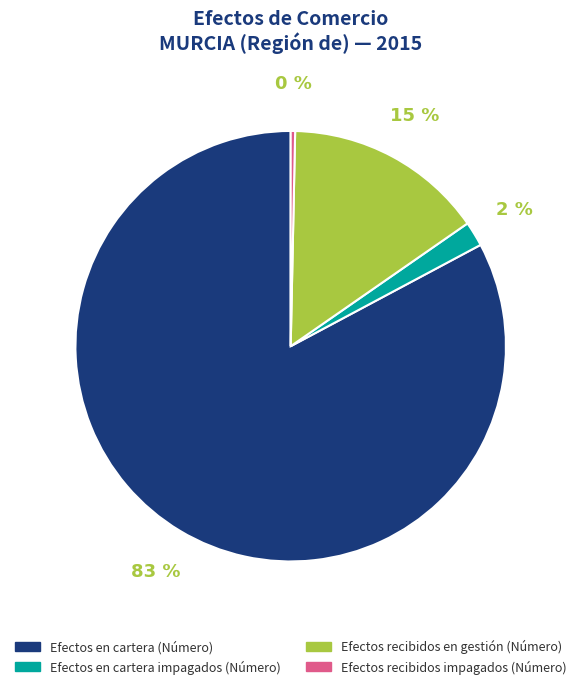

Between Efectos en cartera (Número) and Efectos en cartera impagados (Número), which is larger?

Efectos en cartera (Número)